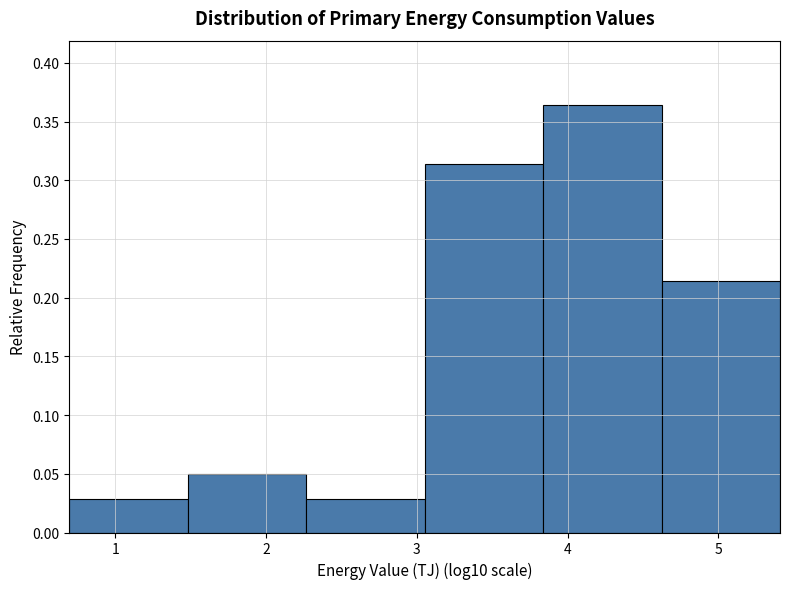

Reading left to right, list every bar in this chart as the range it spans on the x-axis followed by its height. Neither the bar edges nor the heights are printed on the chart, so give them approximately, as read against the axes.

0.7 to 1.5: 0.030
1.5 to 2.3: 0.050
2.3 to 3.1: 0.030
3.1 to 3.8: 0.315
3.8 to 4.6: 0.365
4.6 to 5.4: 0.215